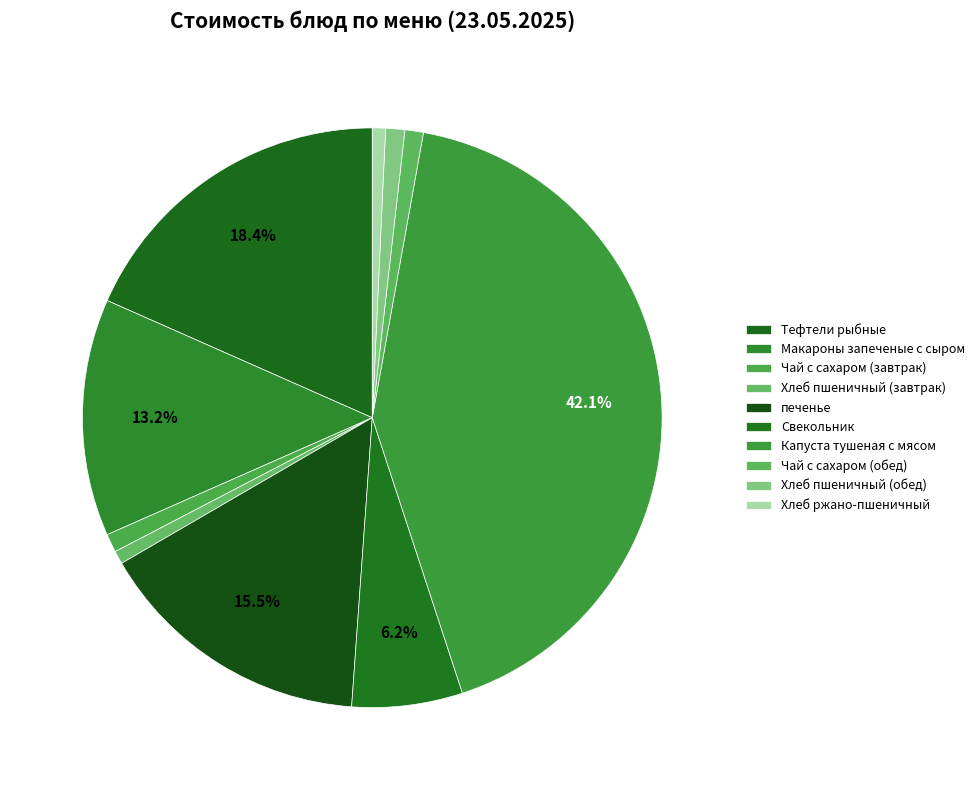

Is Свекольник the majority of the pie?

No